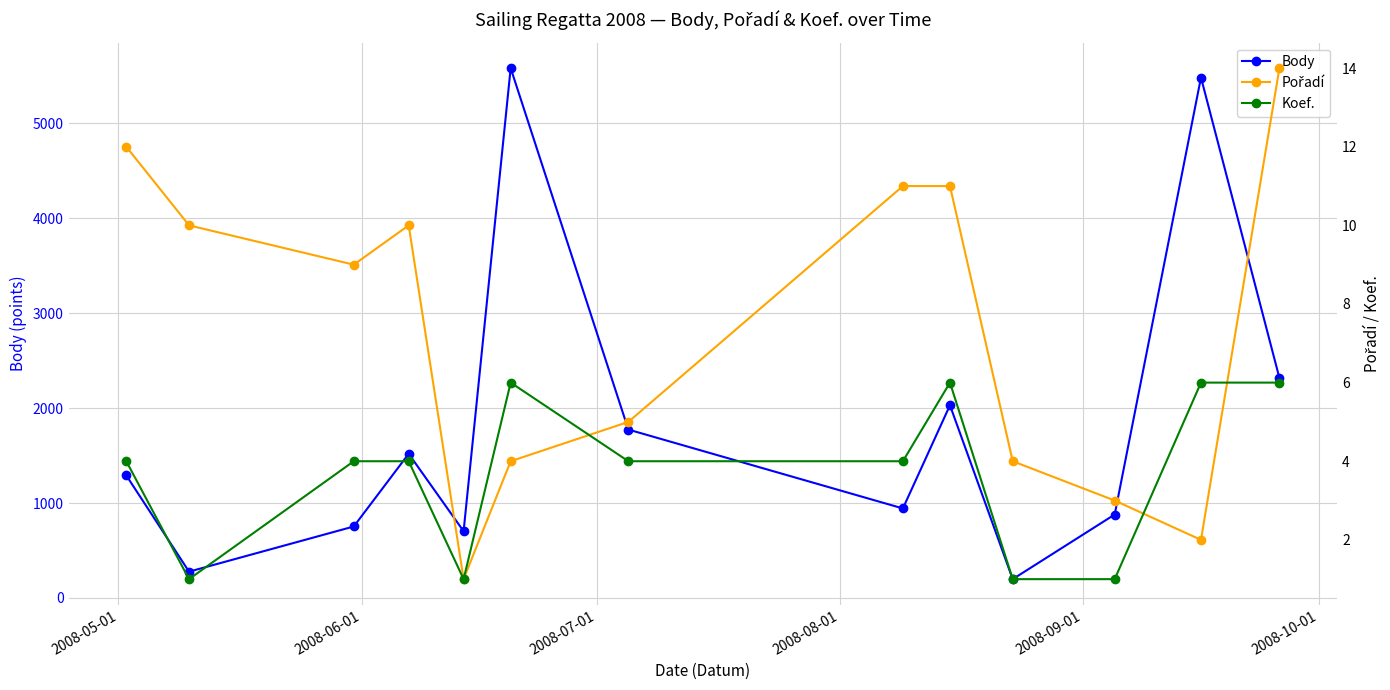

What is the maximum value for Body?

5582